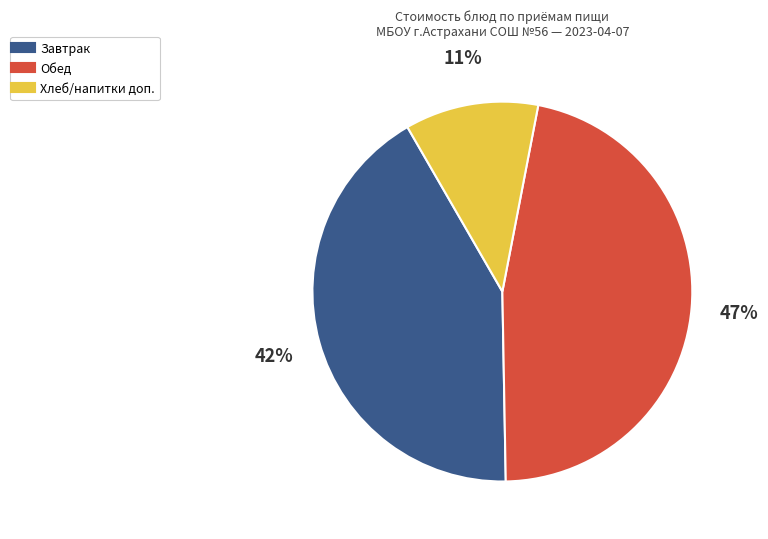

To the nearest percent, what is the average slice percentage?

33%